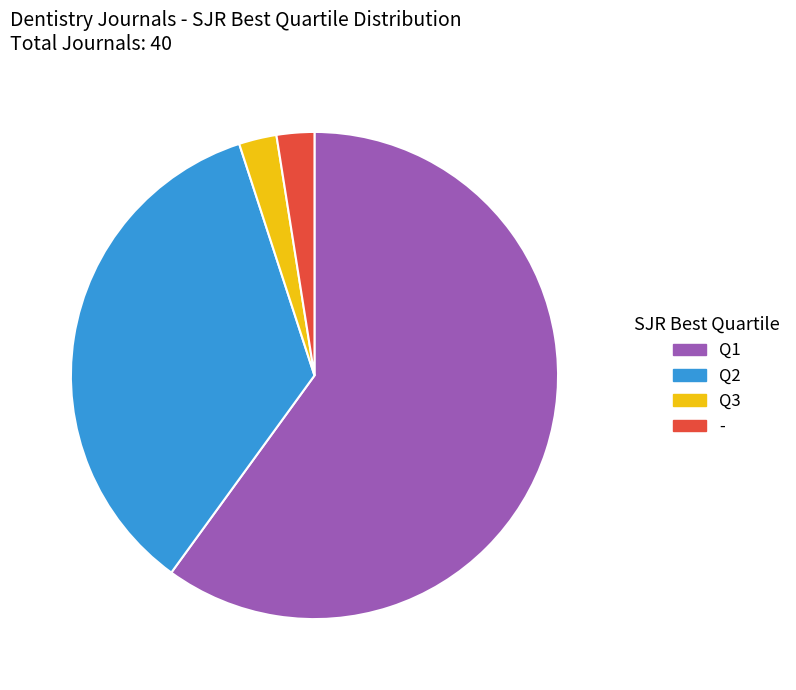

Does any single category account for the majority?

Yes